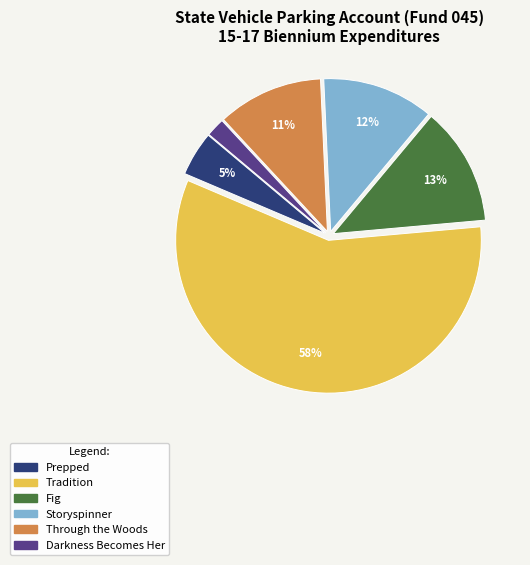

How many segments does this pie chart have?

6